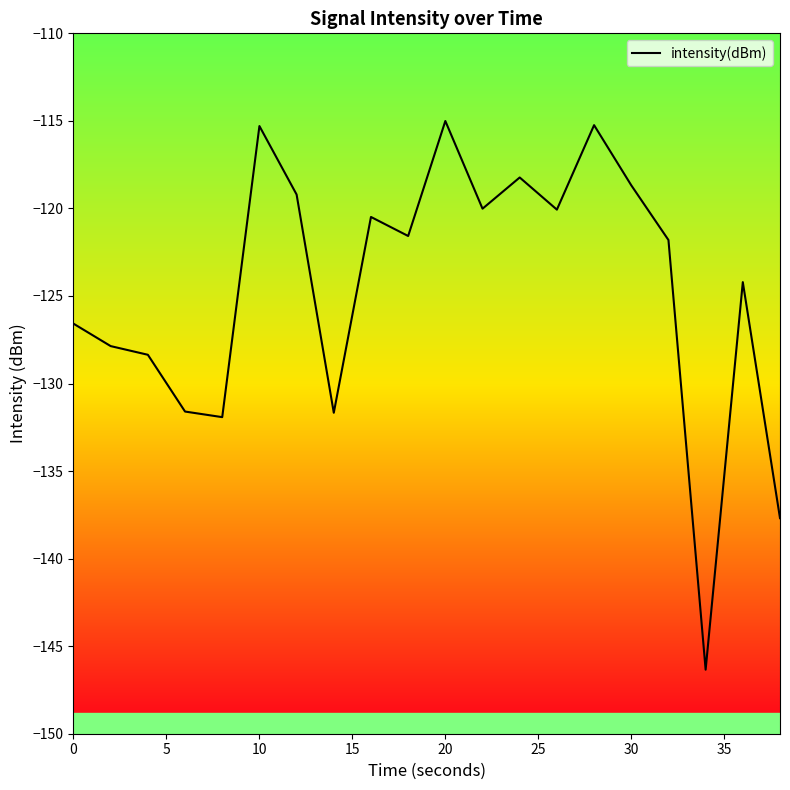

What is the greatest value displayed?

-115.0